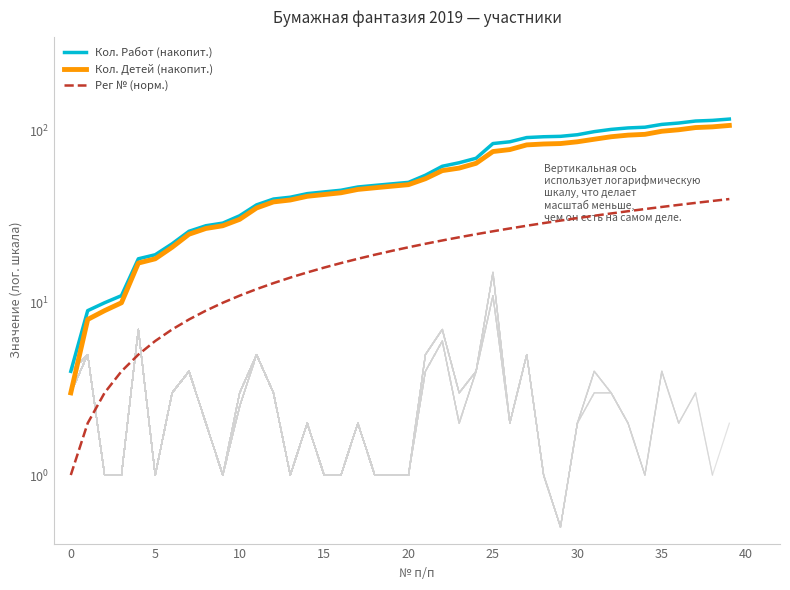

What is the highest value of the Кол. Детей (накопит.) series?

107.0